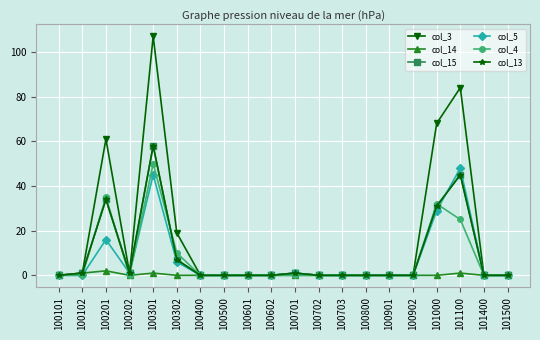

At which label does col_13 reach its peak?

100301